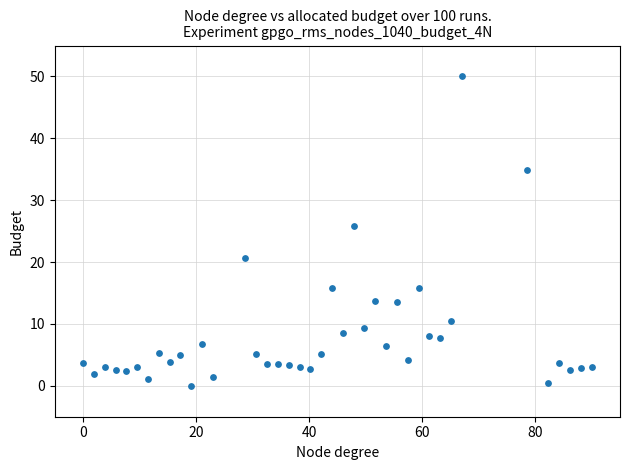

What Y value in the scatter plot is closest to 25?

25.8